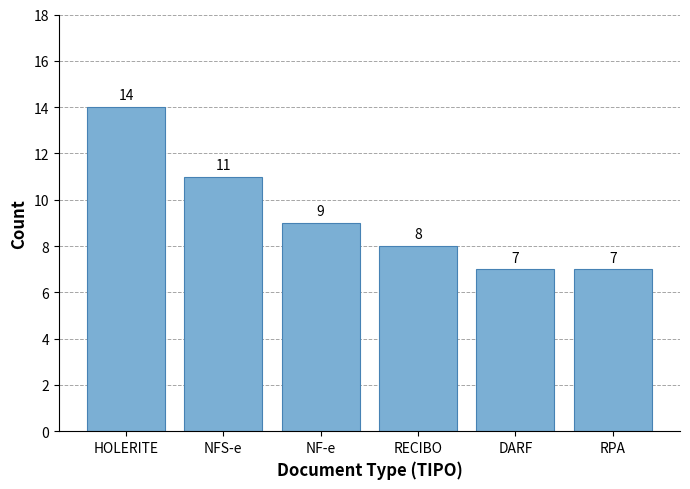

True or false: the data shows 12 at RECIBO.

False